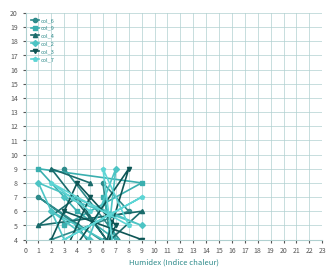

At which label is col_7 closest to 5?

8